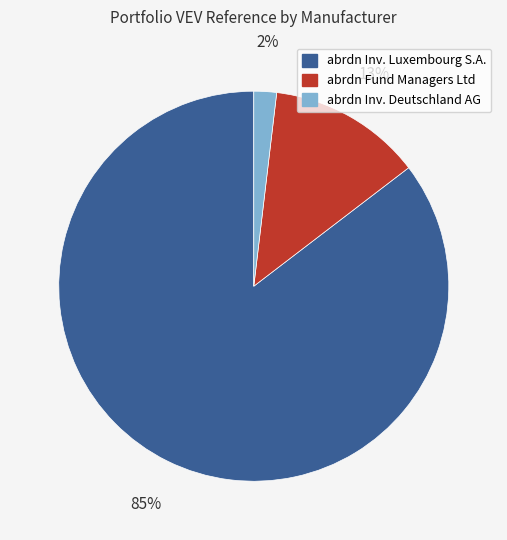

Combined, do abrdn Inv. Luxembourg S.A. and abrdn Fund Managers Ltd account for over 50%?

Yes